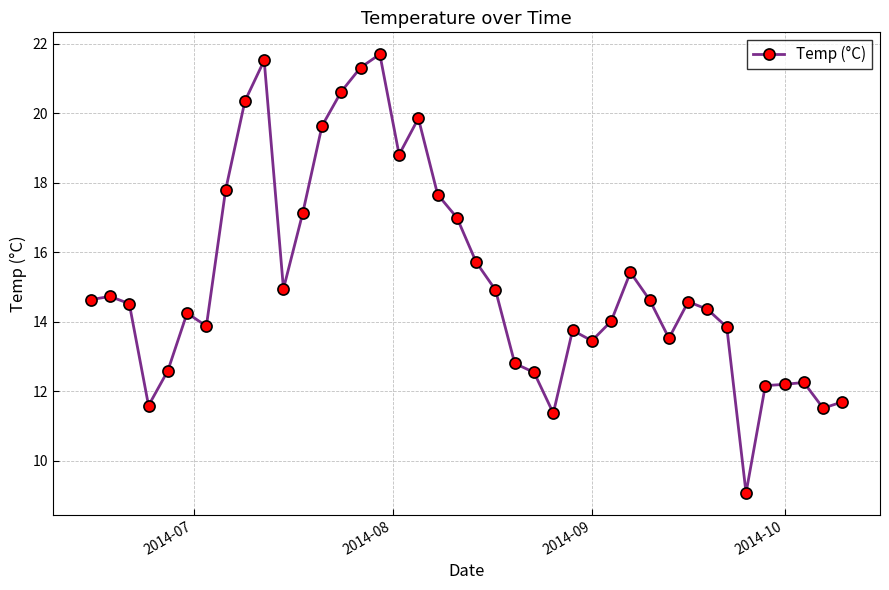

True or false: there are more than 2 points higher than both neighbors.

True